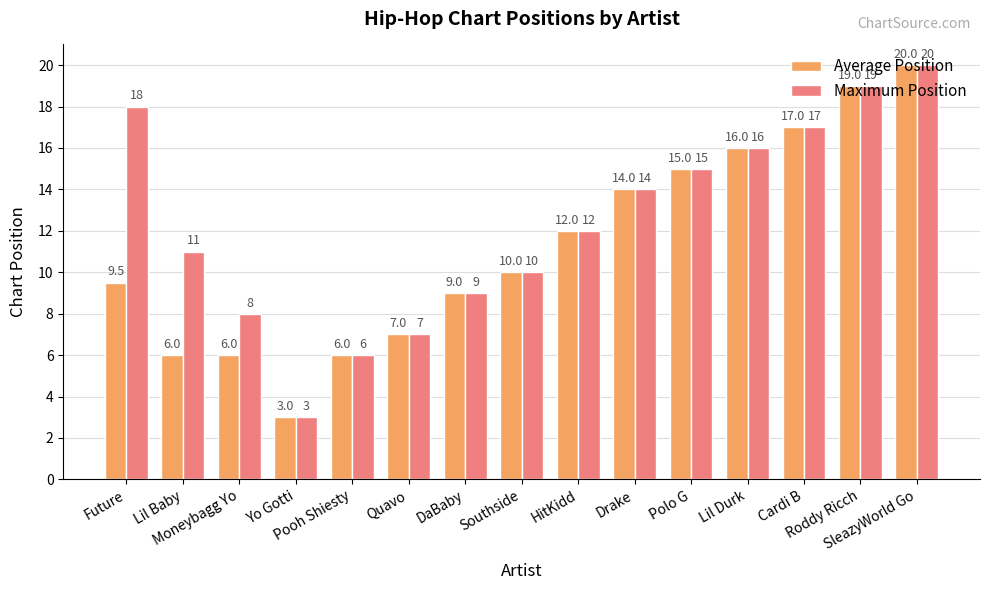

Are the bars grouped side by side (vs. stacked)?

Yes